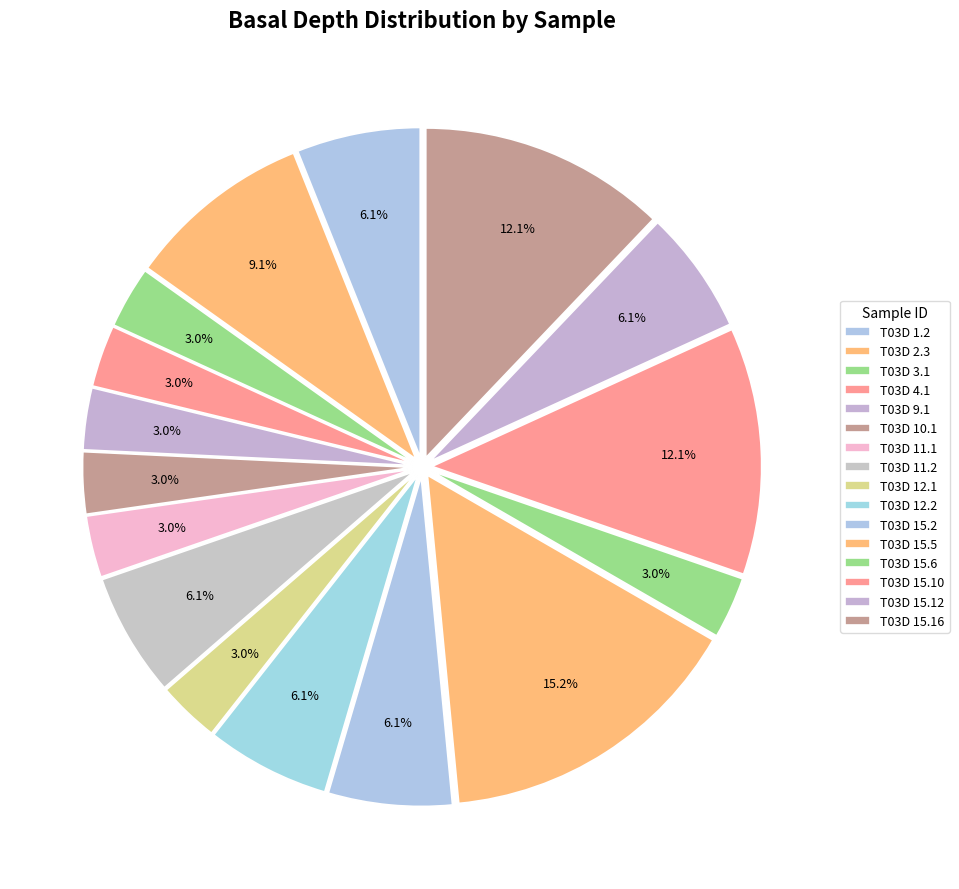

To the nearest percent, what is the average slice percentage?

6%